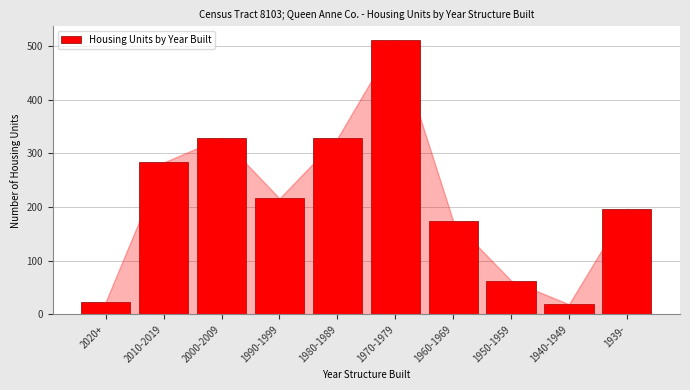

The chart shows a value of 105 at 1990-1999. True or false?

False